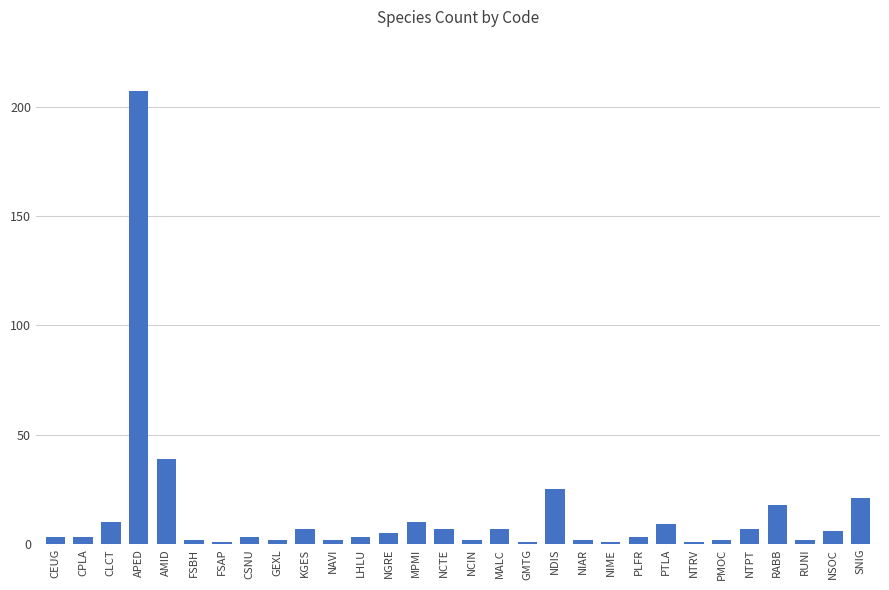

Approximately how many times larger is the value at KGES compared to SNIG?

0.3